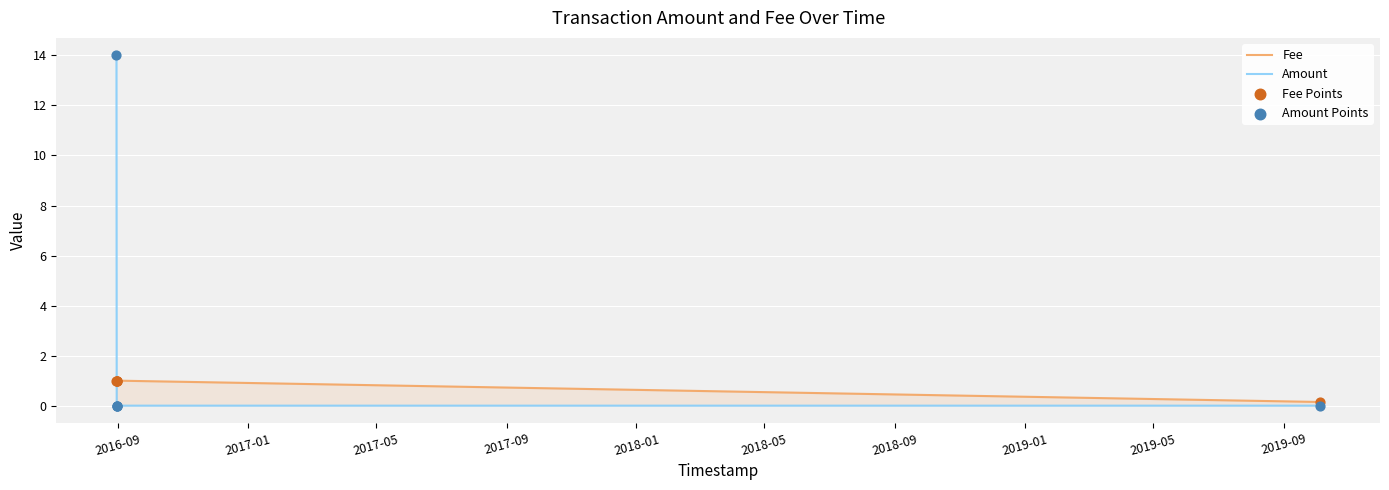

Which series has the largest total across all categories?

Amount